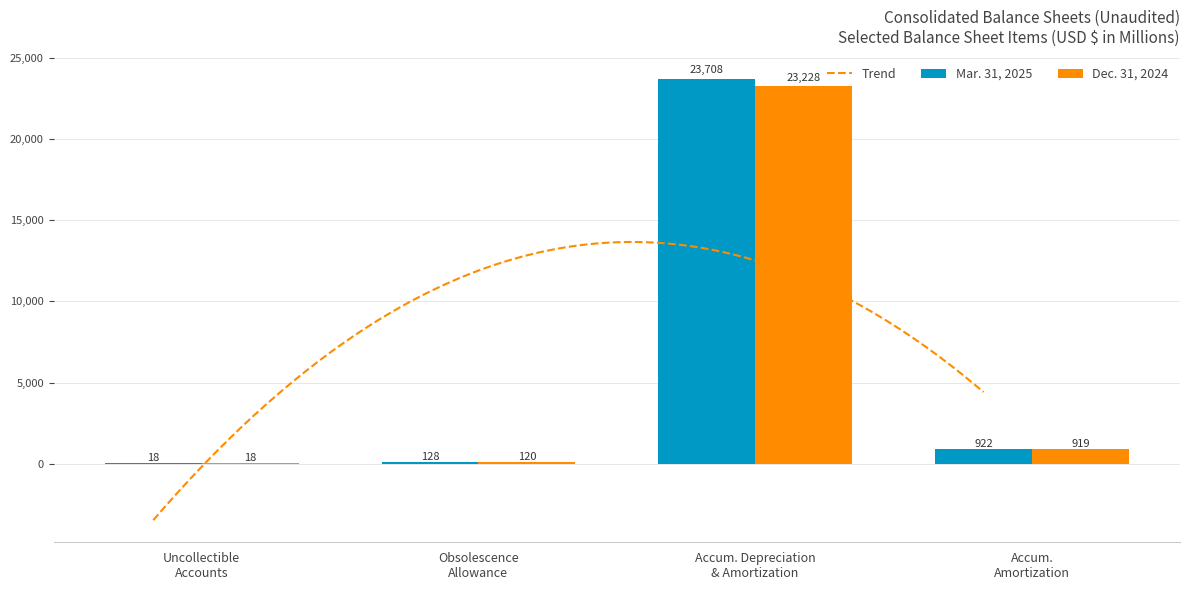

What is the difference between the maximum and minimum values in the Mar. 31, 2025 series?

23690